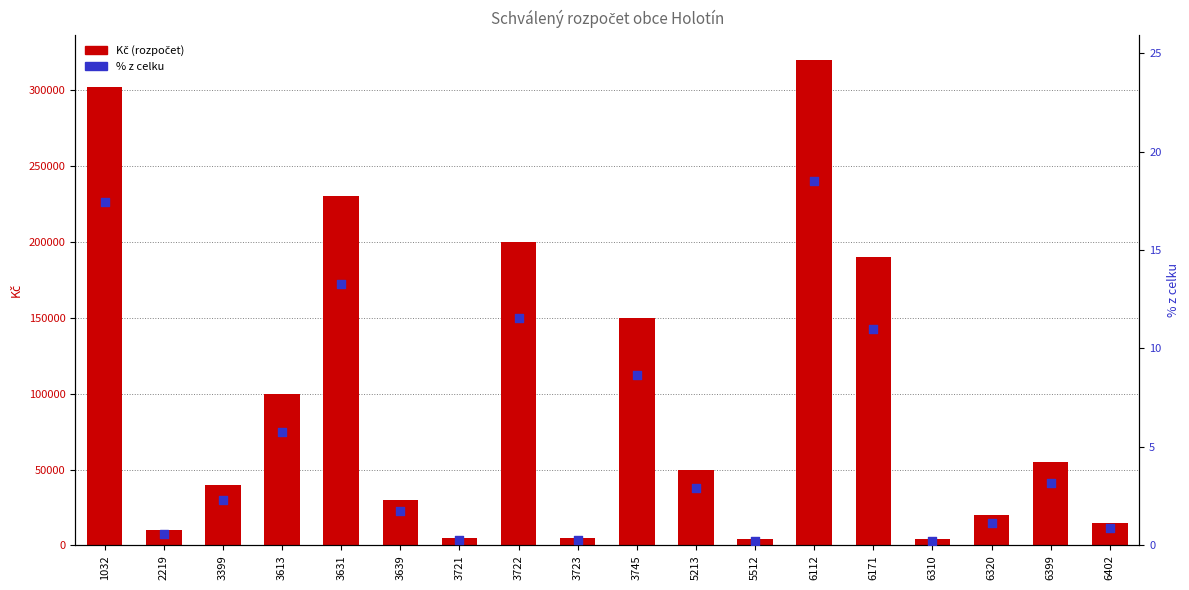

What is the total value across all series at 3399?

40002.3